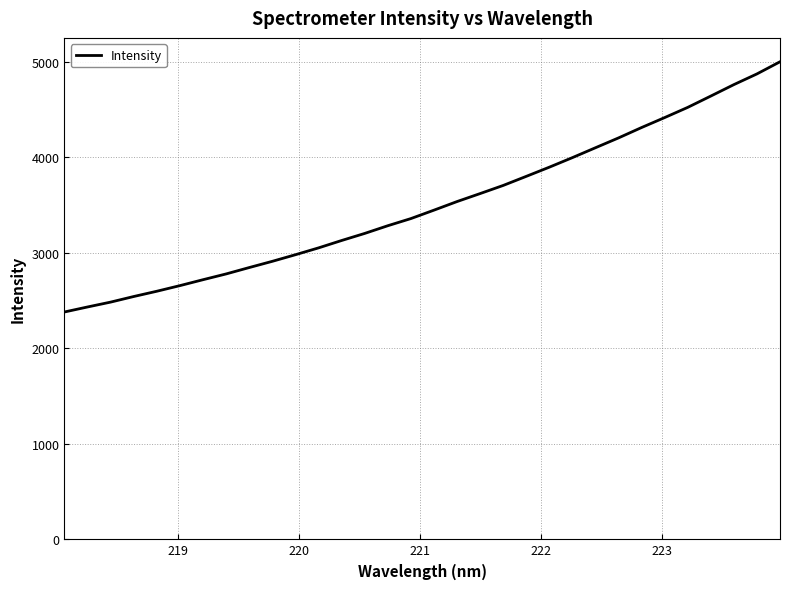

What is the difference between the maximum and minimum values?

2619.5